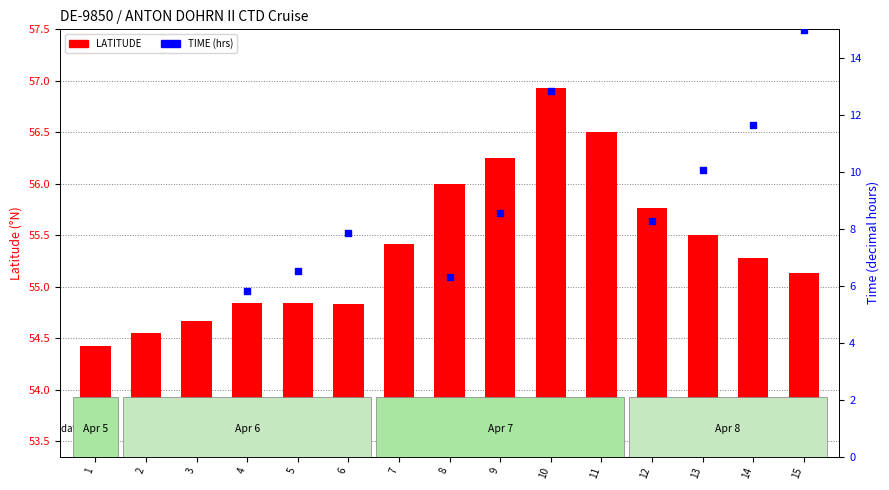

Which series has the largest total across all categories?

LATITUDE